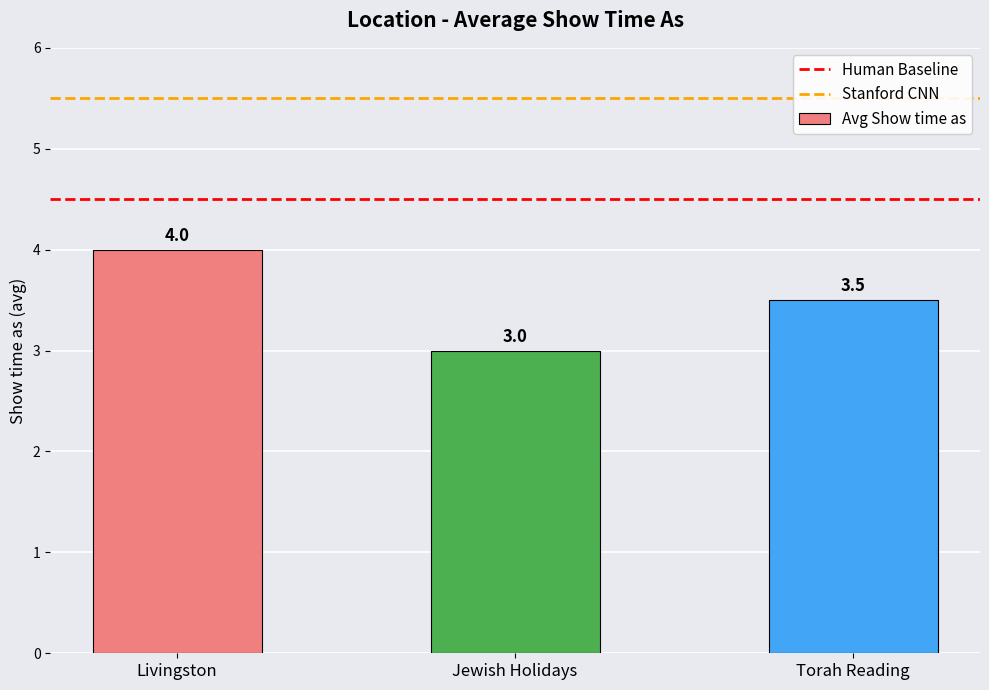

How many distinct data groups are displayed?

1